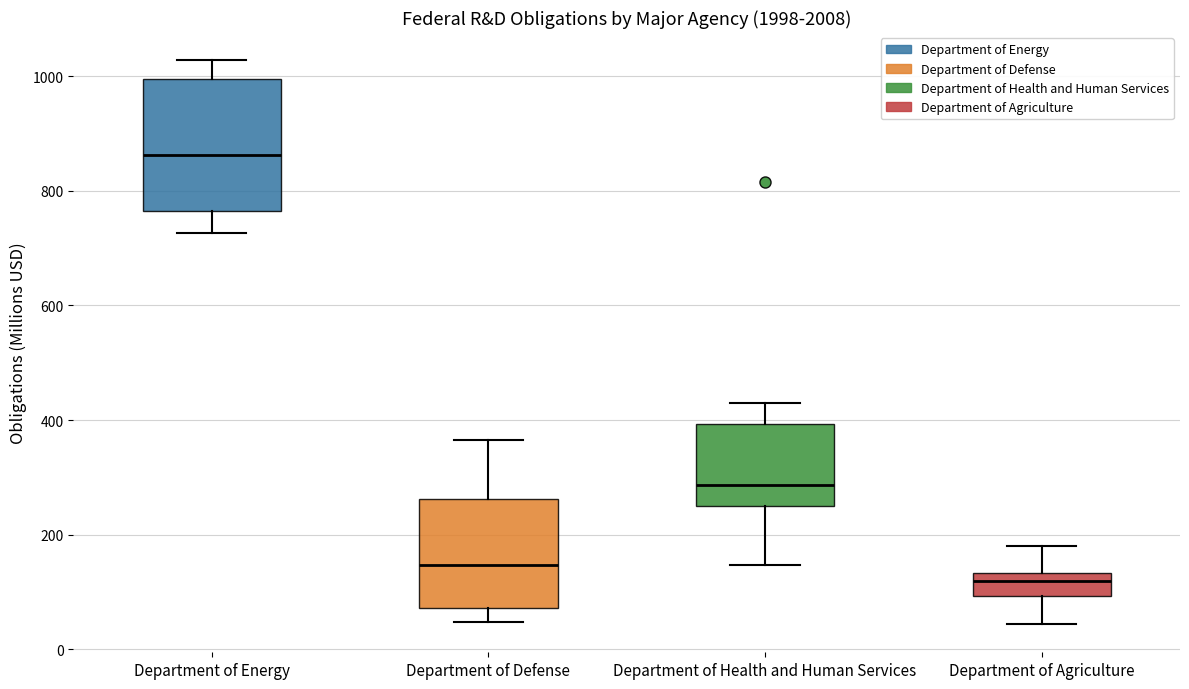

Where does the median line of the box for Department of Health and Human Services sit on the y-axis? The values are not printed on the chart, so give them approximately, as read against the axis.

280